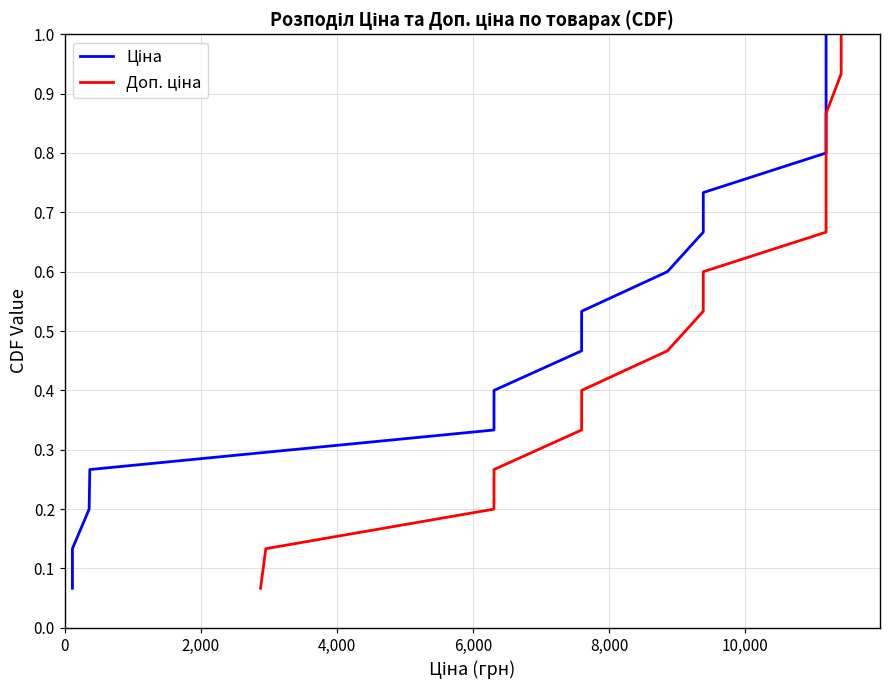

Is it true that Ціна equals 0.3 at 4,000?

False